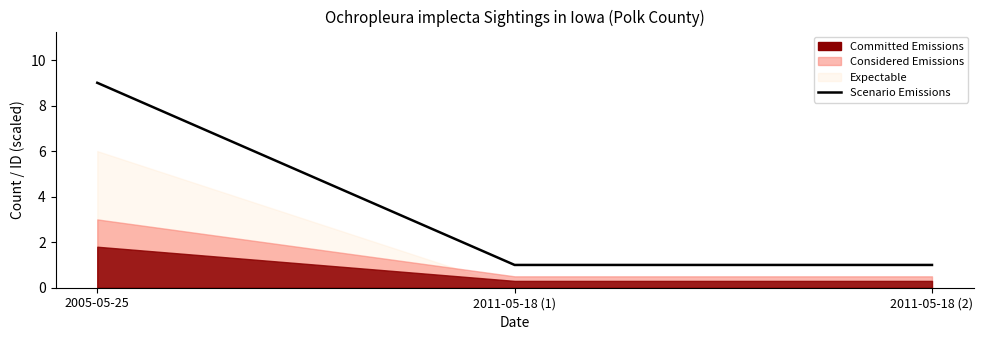

What is the label of the 2nd point from the right?

2011-05-18 (1)